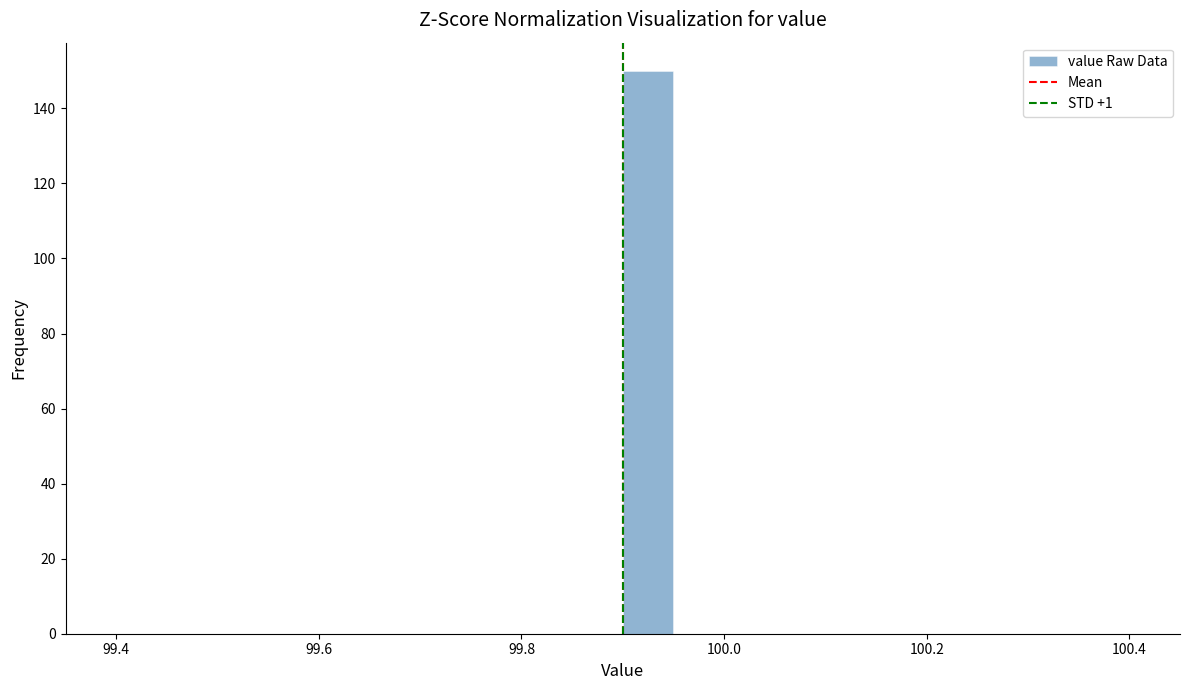

Around what value on the x-axis is the tallest bar? Give the approximate position of its centre, as read against the axis.

99.92